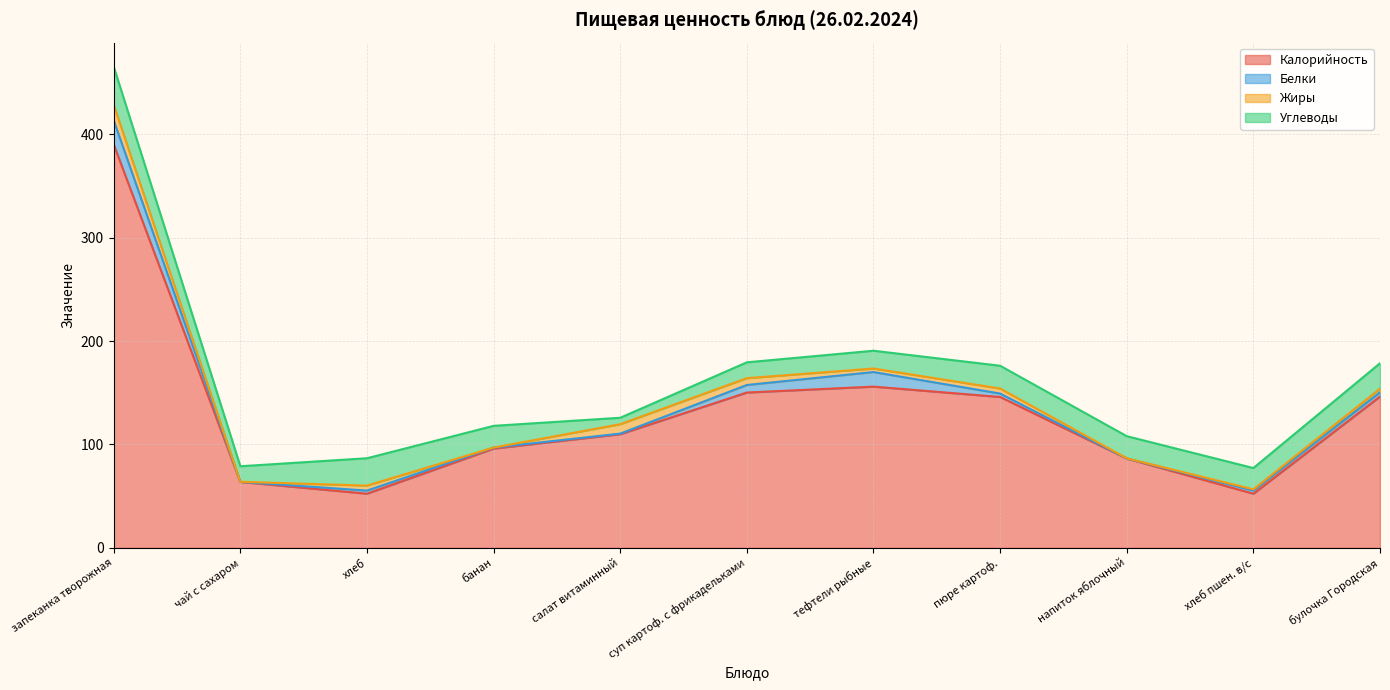

Where is Жиры nearest to the value 7?

суп картоф. с фрикадельками